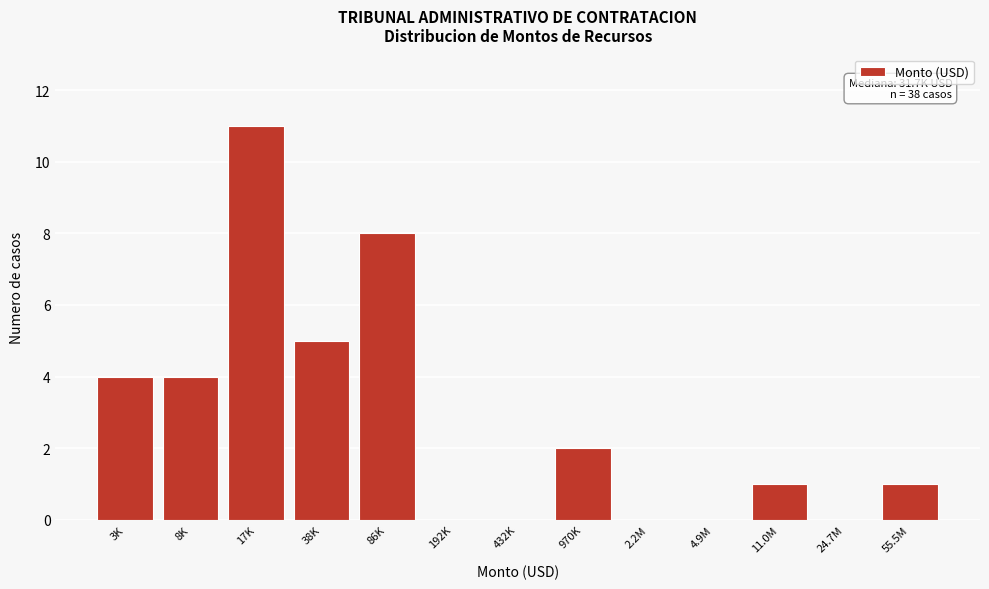

Reading left to right, what are all the values shown in this chart?

3K=4	8K=4	17K=11	38K=5	86K=8	192K=0	432K=0	970K=2	2.2M=0	4.9M=0	11.0M=1	24.7M=0	55.5M=1